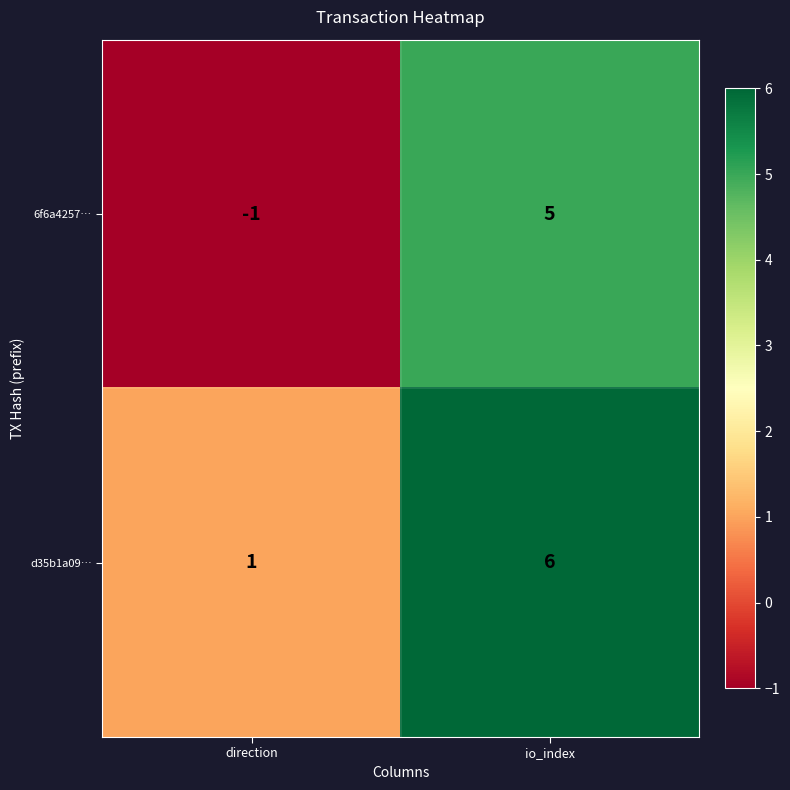

Is the value of 6f6a4257… at direction greater than the value of d35b1a09… at io_index?

No